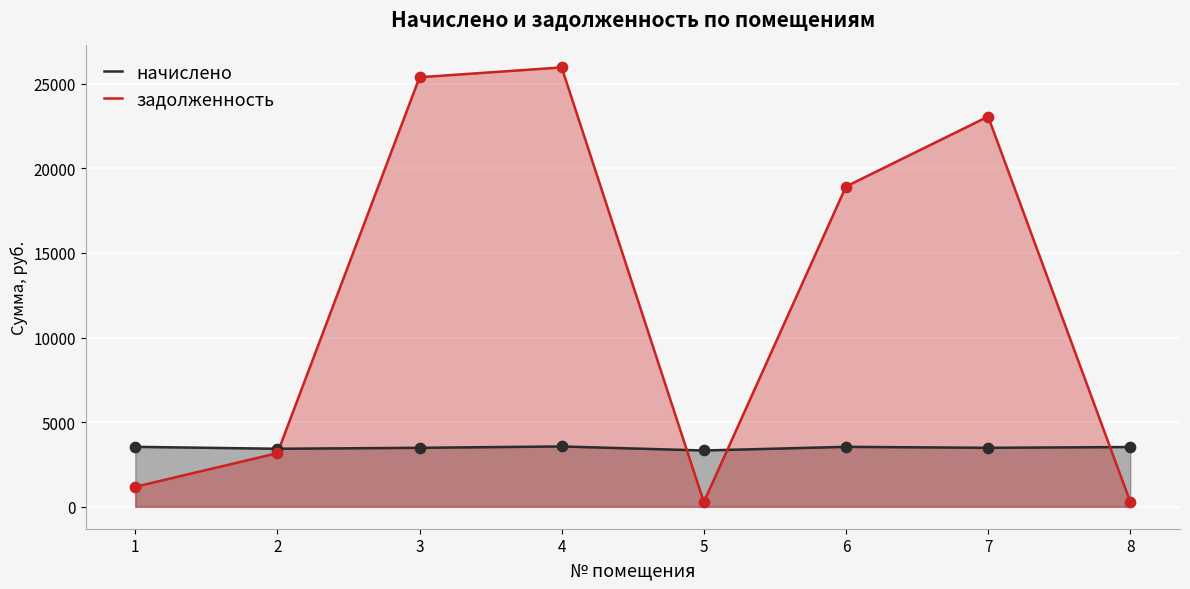

Which series has the largest total across all categories?

задолженность